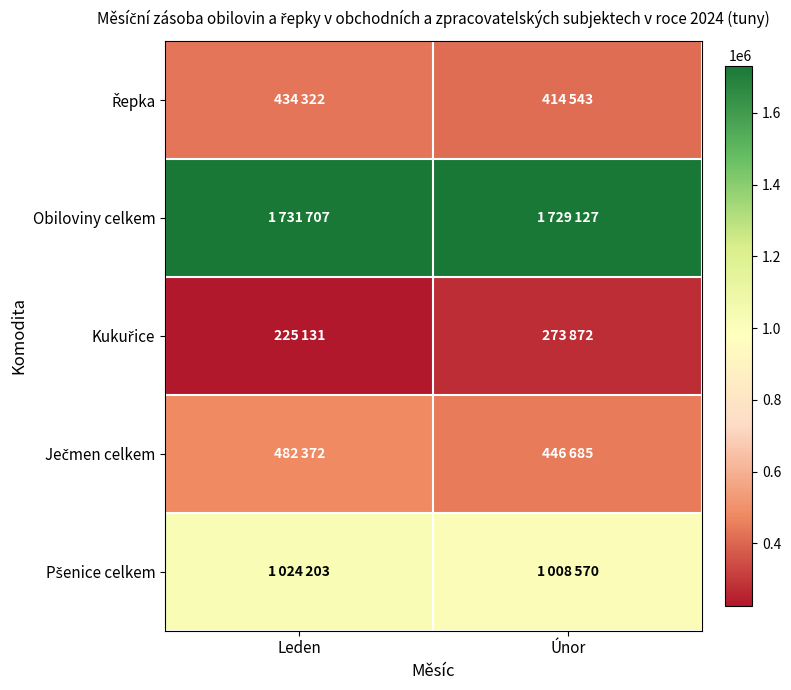

What is the total value across all series at Únor?

3872797